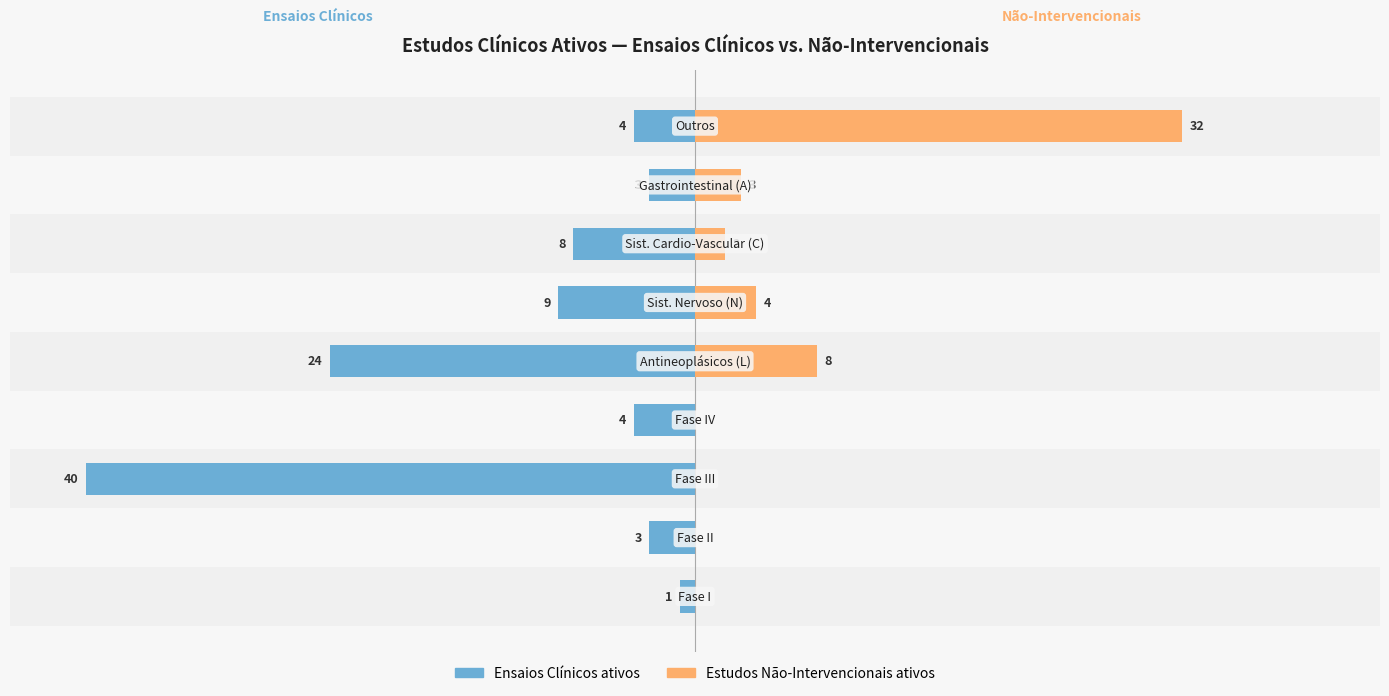

Reading left to right, list all the values displayed in this chart.

Ensaios Clínicos ativos: -1	-3	-40	-4	-24	-9	-8	-3	-4
Estudos Não-Intervencionais ativos: 0	0	0	0	8	4	2	3	32